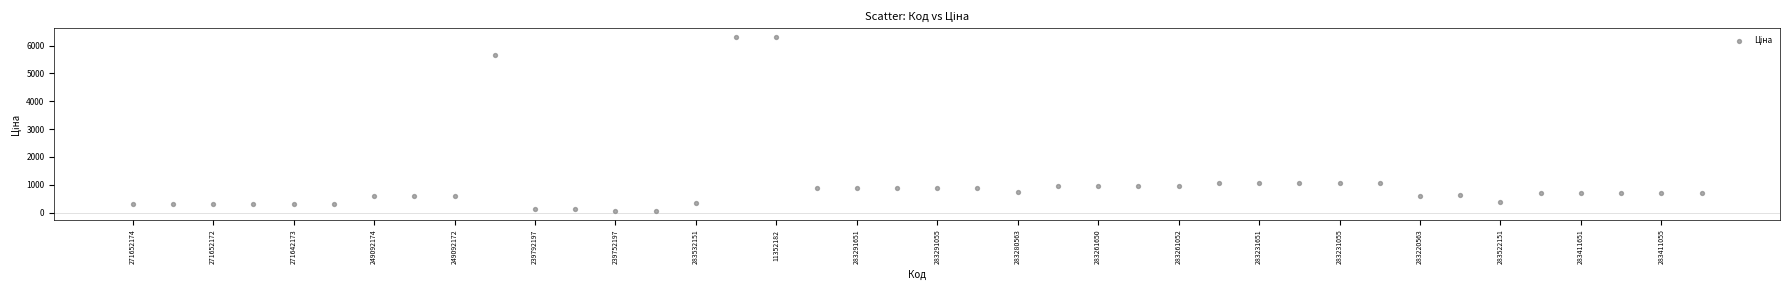

What is the range of Y values (max minus min)?

6251.7